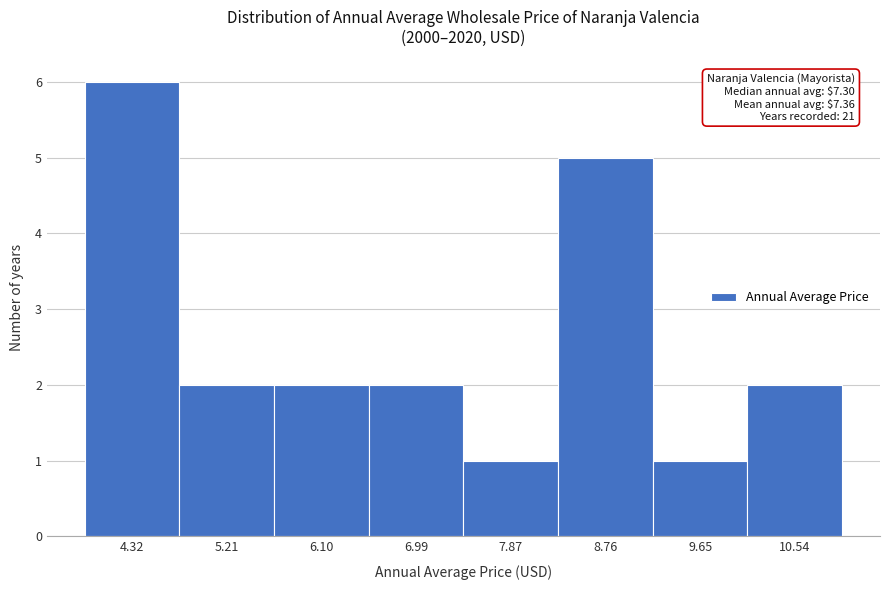

Reading left to right, extract all data points from this chart.

4.32=6	5.21=2	6.10=2	6.99=2	7.87=1	8.76=5	9.65=1	10.54=2